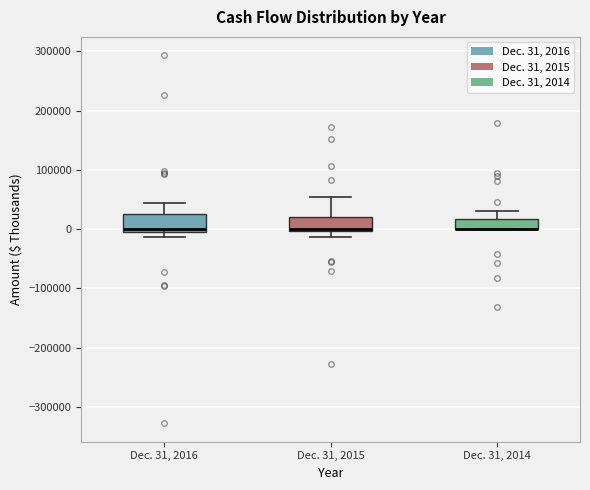

Reading left to right, read every box against the y-axis: the position of its median line, the range the box covers, and the ends of its whiskers. The values are not printed on the chart, so give them approximately, as read against the axis.

Dec. 31, 2016: median 0 (just above the box's lower edge), box 0 to 30000, whiskers -10000 to 40000
Dec. 31, 2015: median 0 (just above the box's lower edge), box 0 to 20000, whiskers -10000 to 60000
Dec. 31, 2014: median 0 (drawn on the box's lower edge), box 0 to 20000, whiskers 0 to 30000